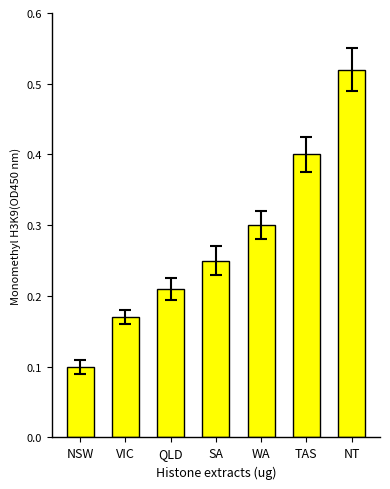

Between VIC and SA, which is larger?

SA